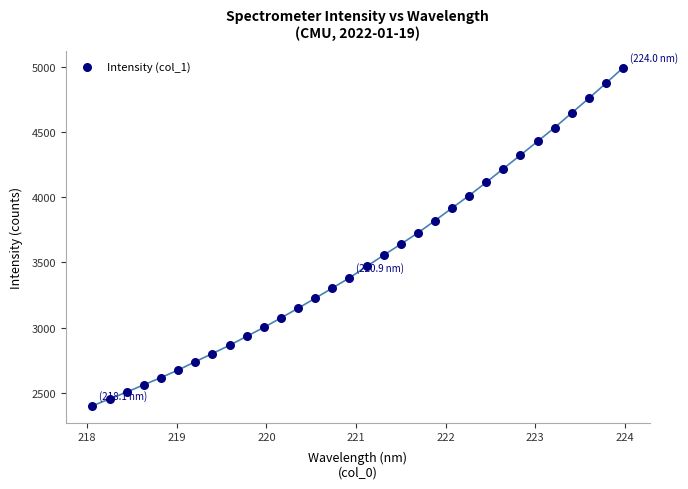

What is the range of Y values (max minus min)?

2592.9